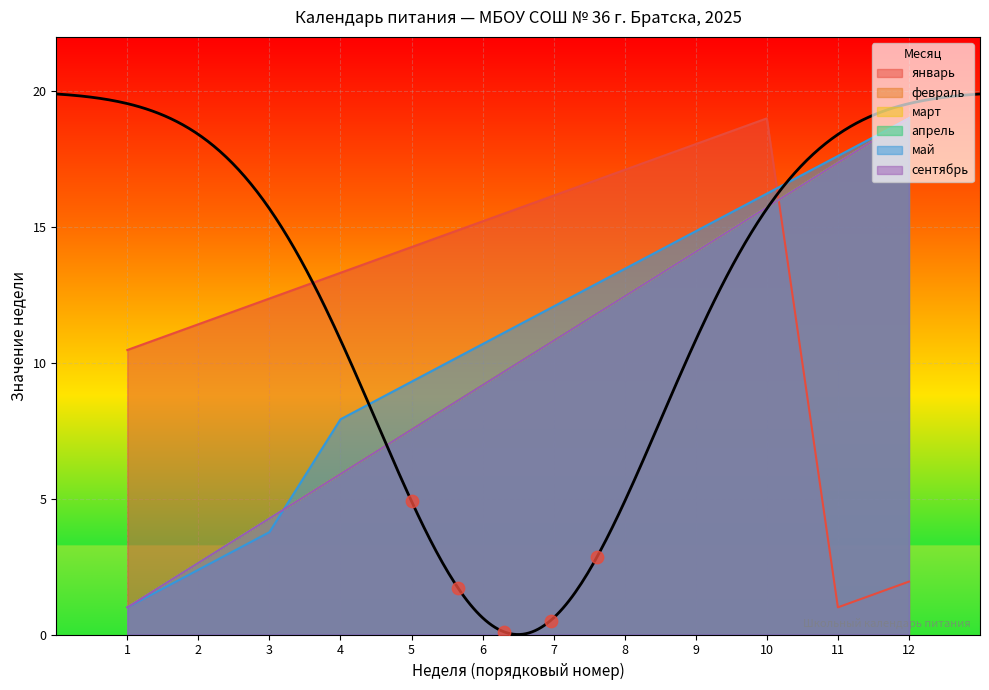

Is the value of январь at 11 greater than the value of март at 8?

No